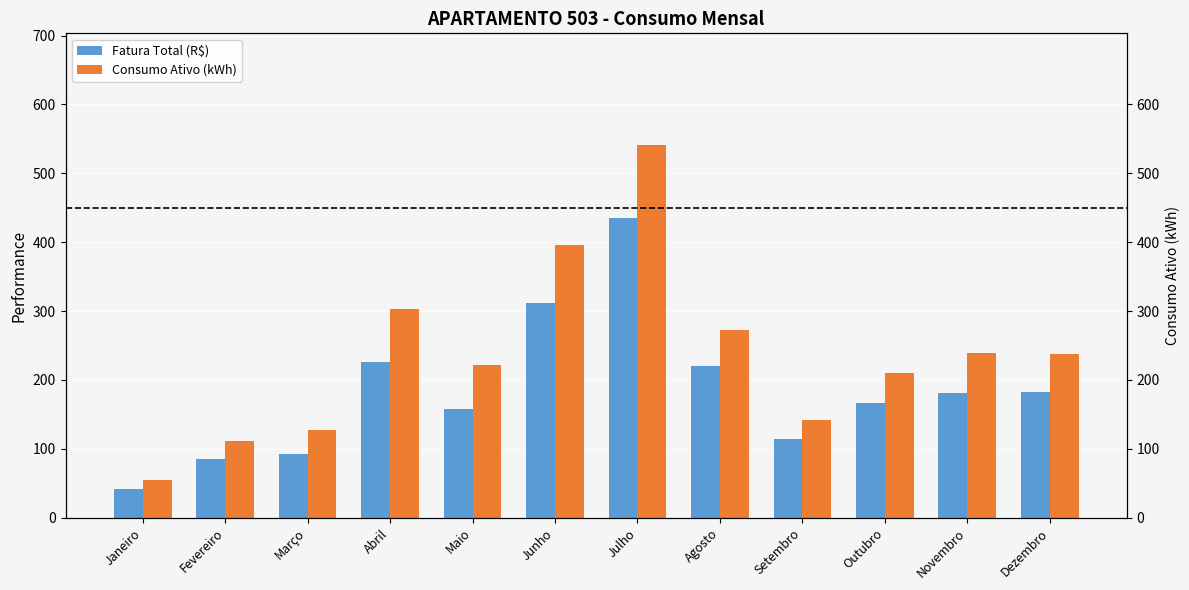

At which category is the sum across all series the highest?

Julho